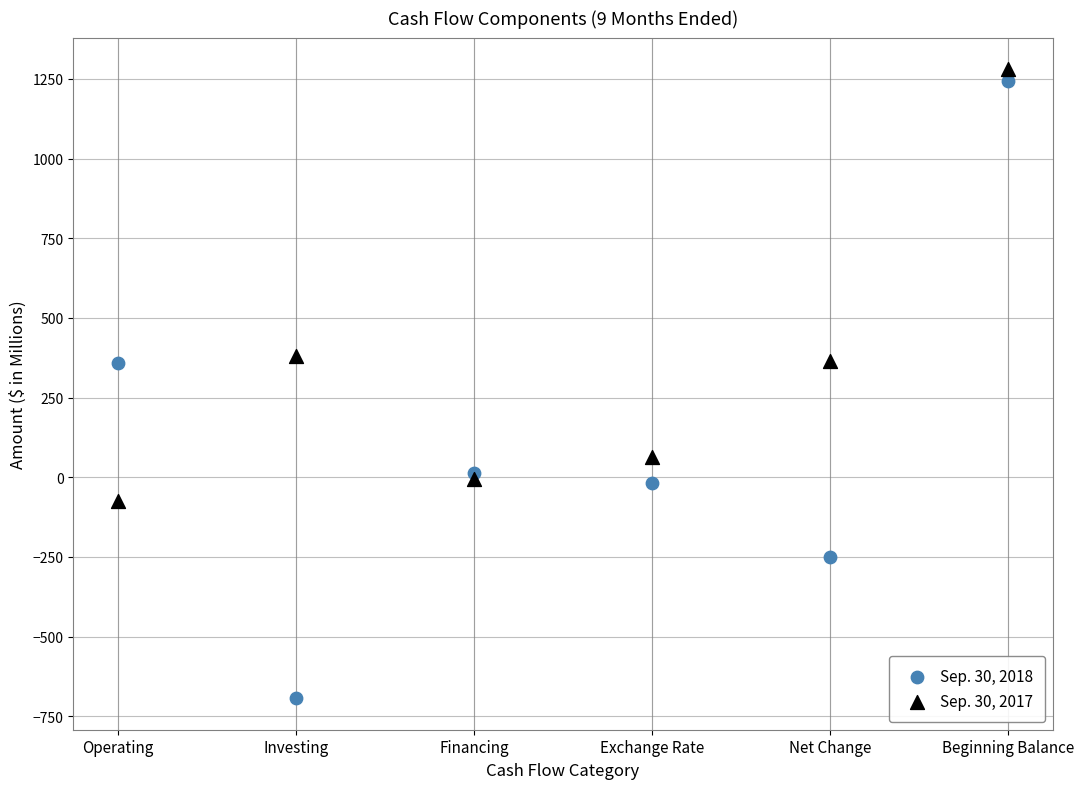

Which series has the largest Y range (max minus min)?

Sep. 30, 2018